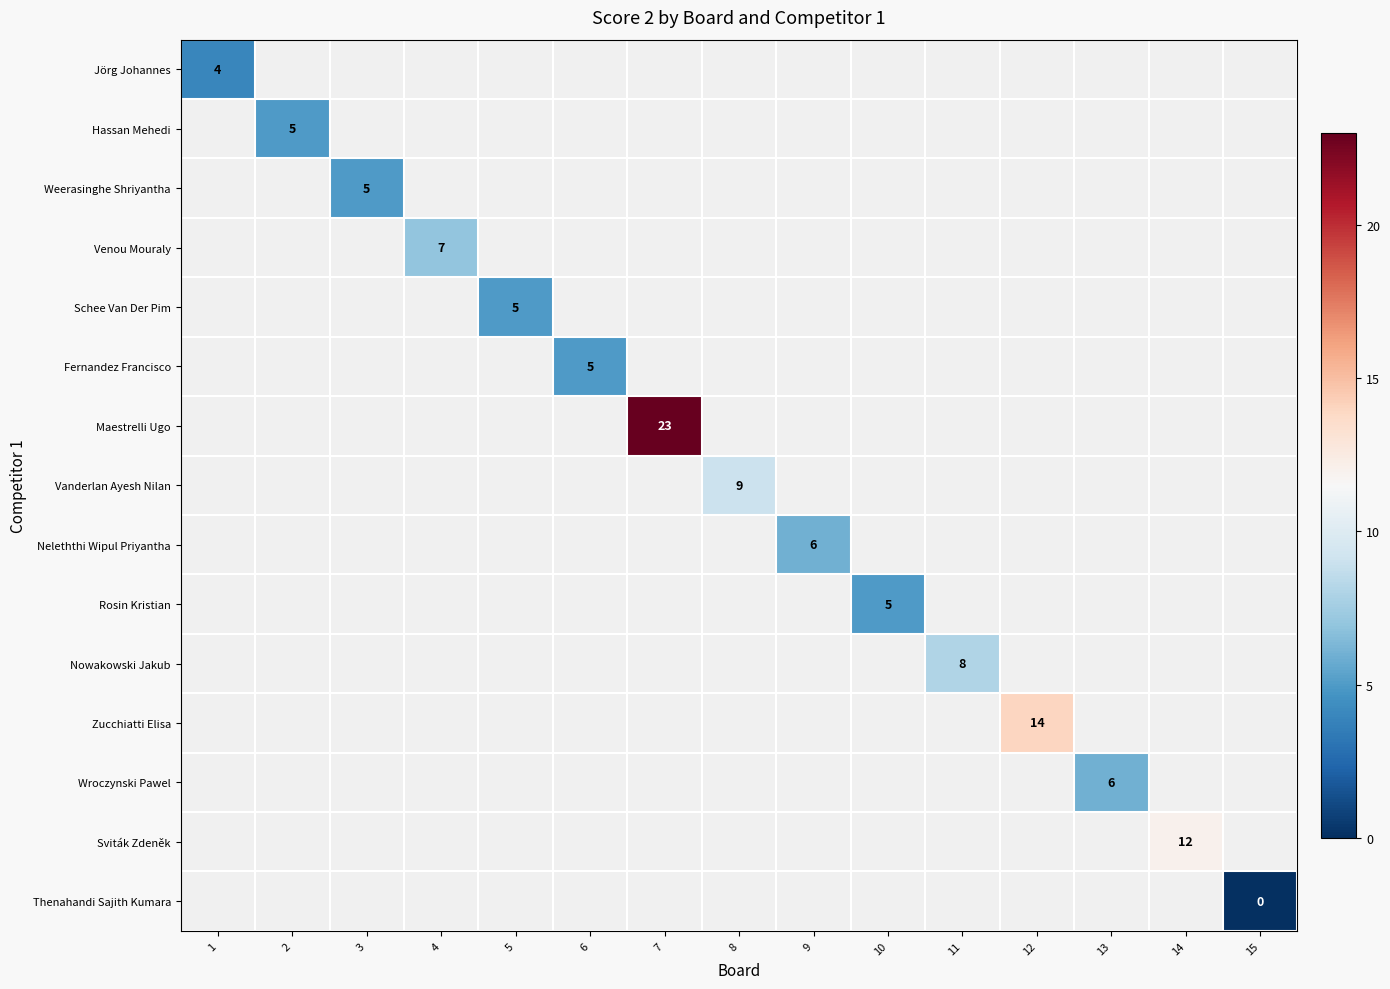

Which label corresponds to the largest value in the chart?

7